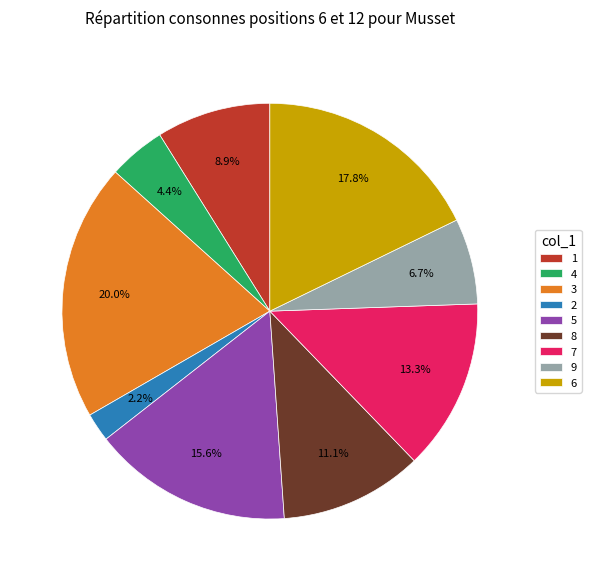

What is the largest slice in the pie chart?

3